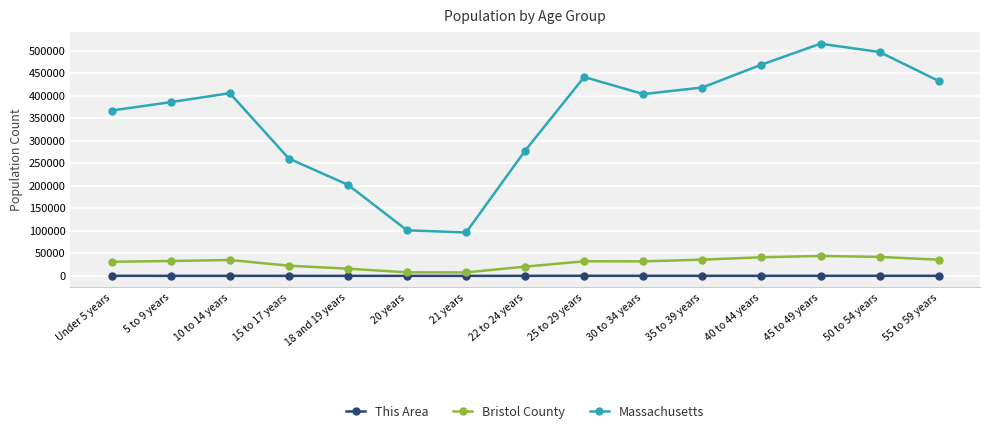

True or false: Massachusetts and This Area intersect in this chart.

False